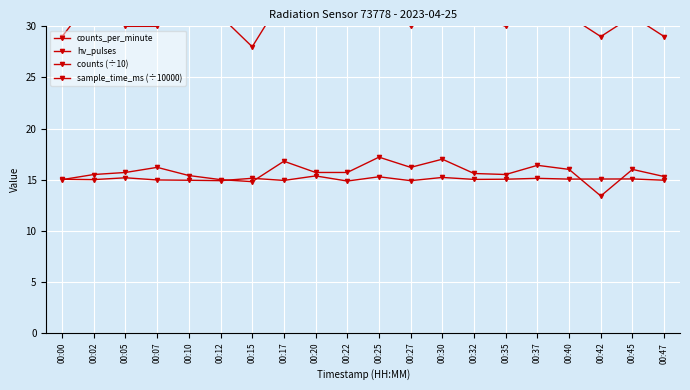

How many lines are shown in the chart?

4